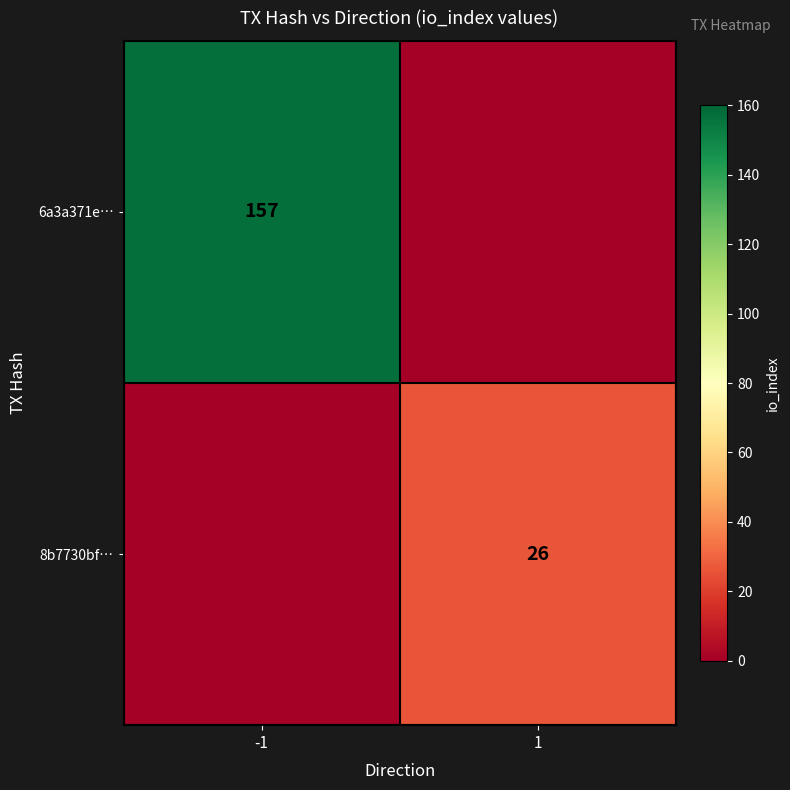

The value of 8b7730bf… at 1 is 26. True or false?

True